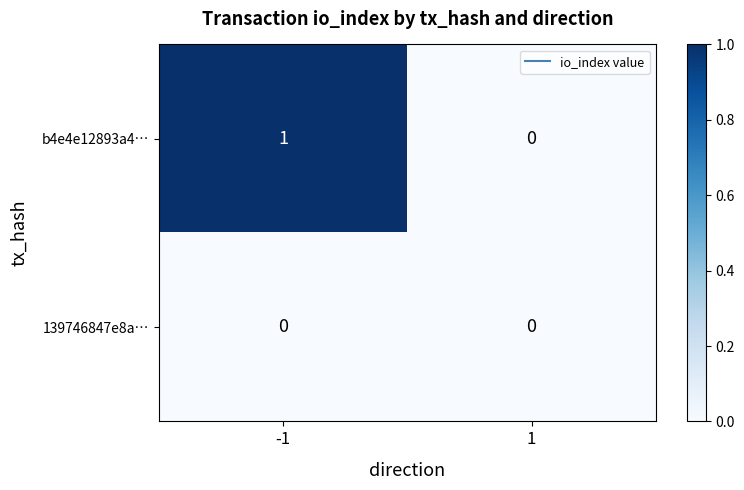

What is the total value across all series at -1?

1